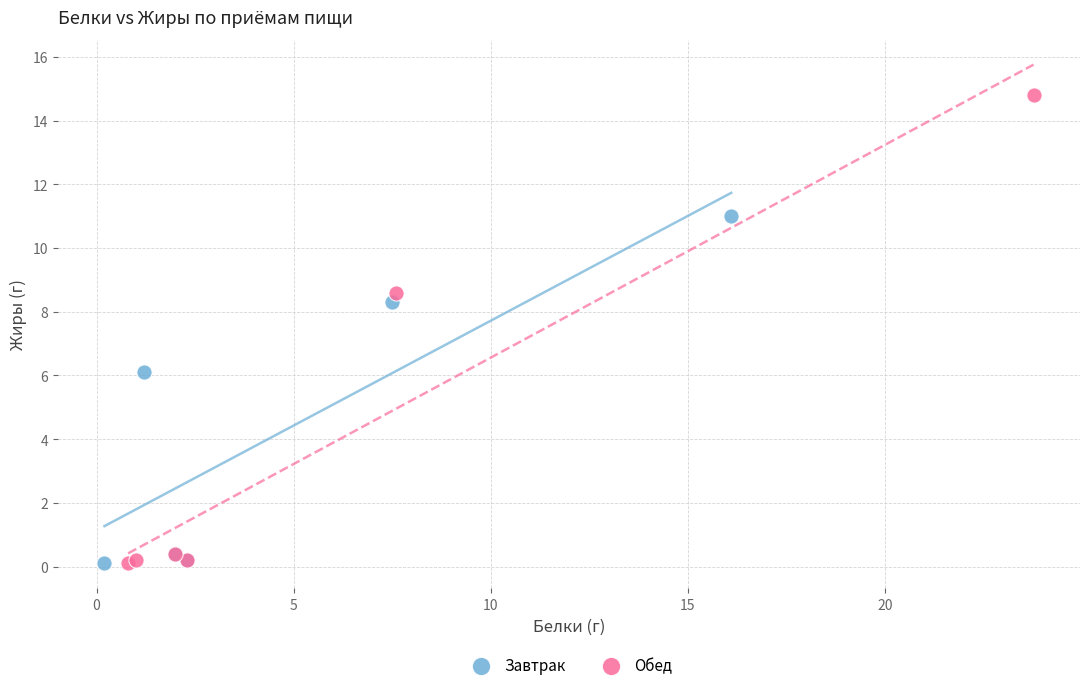

Which series reaches the maximum Y coordinate?

Обед